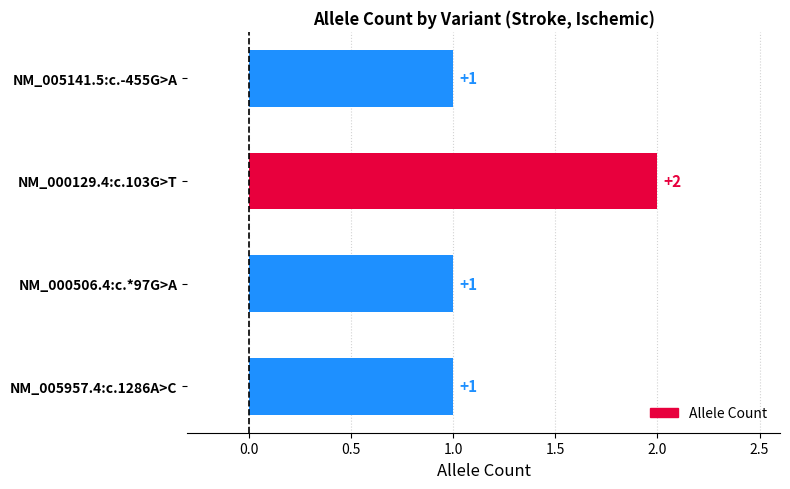

Reading bottom to top, extract all data points from this chart.

1	1	2	1